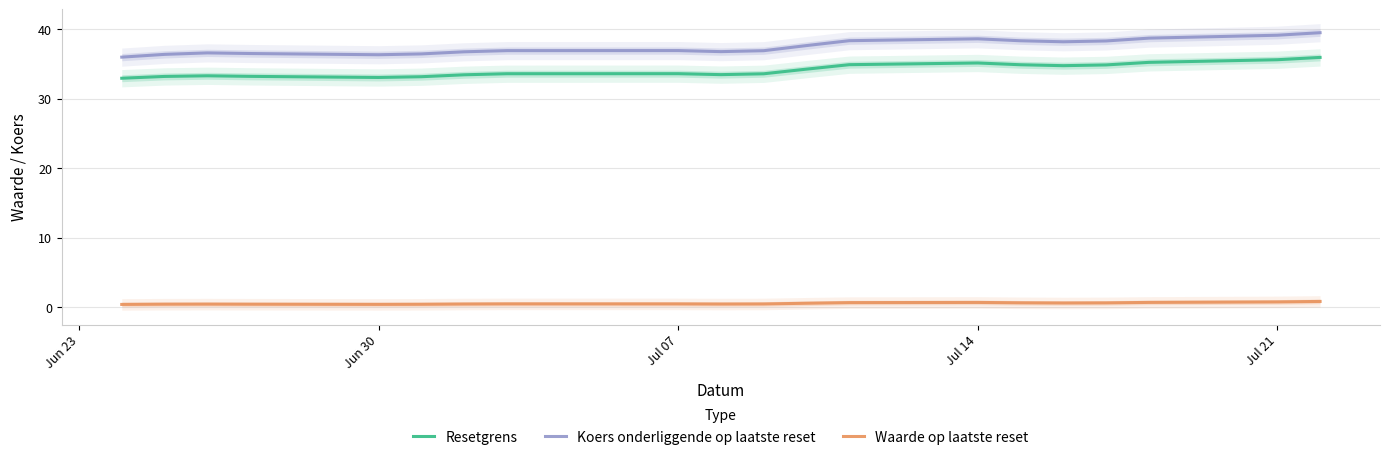

What is the average value of the Resetgrens series?

34.1